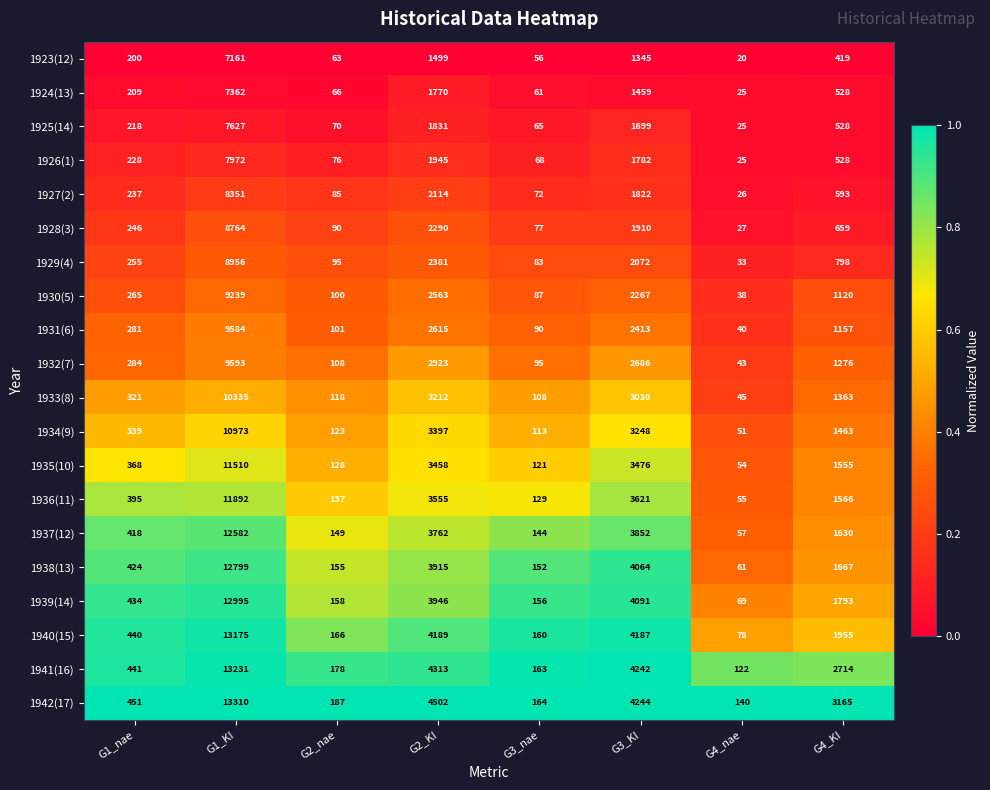

What is the average value of the 1942(17) series?

3270